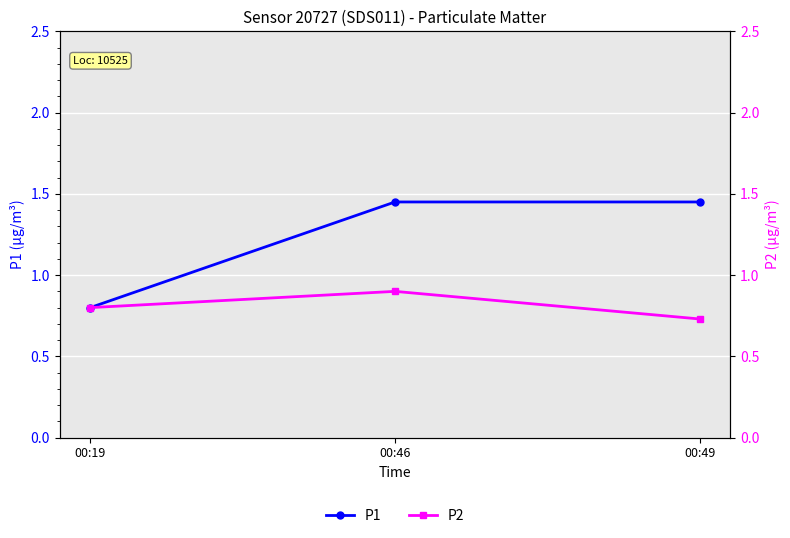

Rank the categories by P1 value from lowest to highest.

00:19, 00:46, 00:49